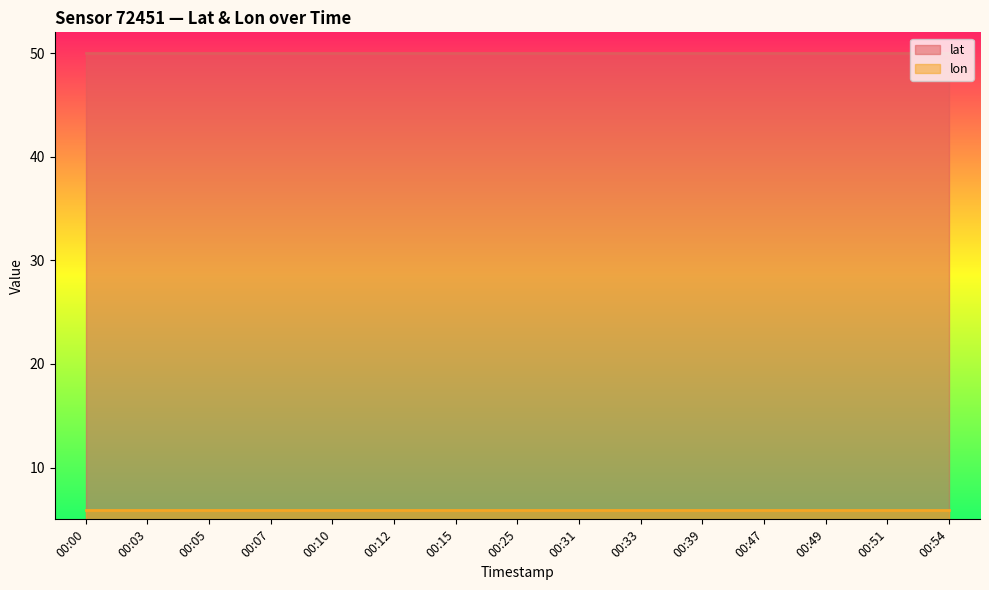

What is the sum of all lon values?

88.9